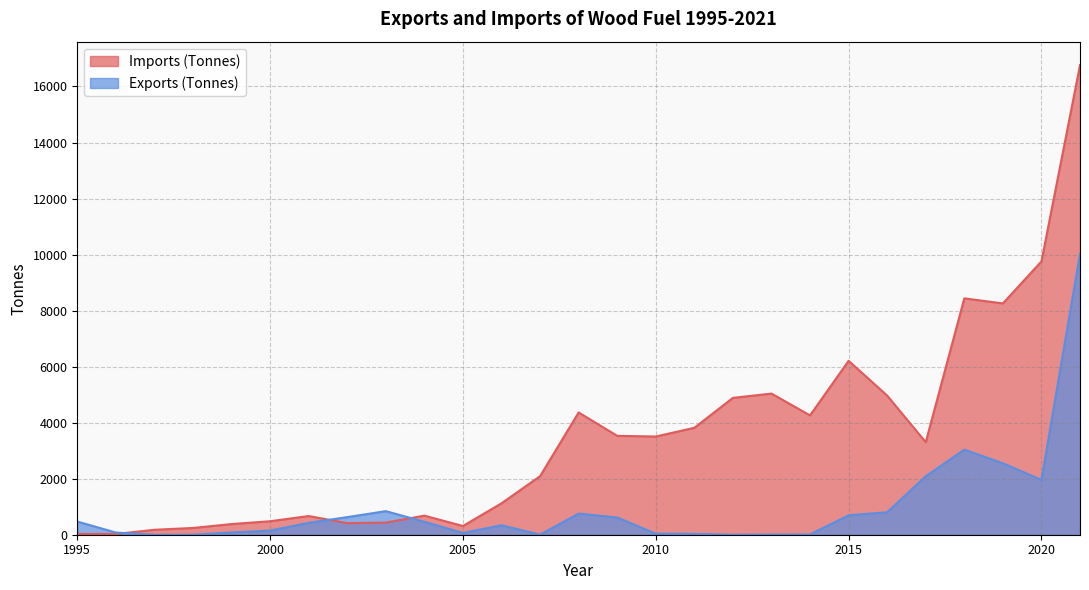

What is the sum of all Imports (Tonnes) values?

94141